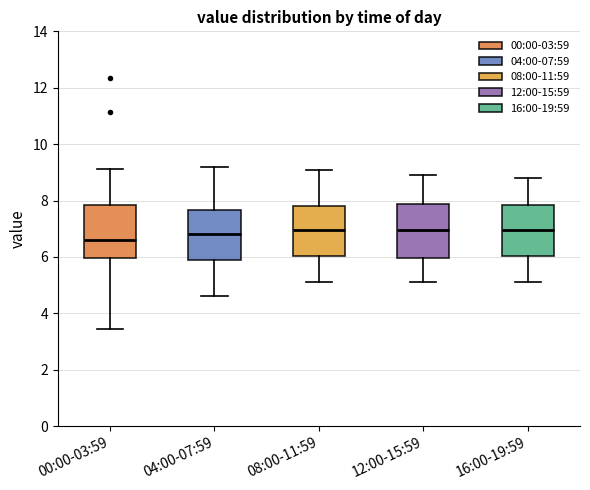

Reading left to right, read every box against the y-axis: the position of its median line, the range the box covers, and the ends of its whiskers. The values are not printed on the chart, so give them approximately, as read against the axis.

00:00-03:59: median 6.6, box 6.0 to 7.8, whiskers 3.4 to 9.2
04:00-07:59: median 6.8, box 5.8 to 7.6, whiskers 4.6 to 9.2
08:00-11:59: median 7.0, box 6.0 to 7.8, whiskers 5.2 to 9.2
12:00-15:59: median 7.0, box 6.0 to 7.8, whiskers 5.2 to 9.0
16:00-19:59: median 7.0, box 6.0 to 7.8, whiskers 5.2 to 8.8